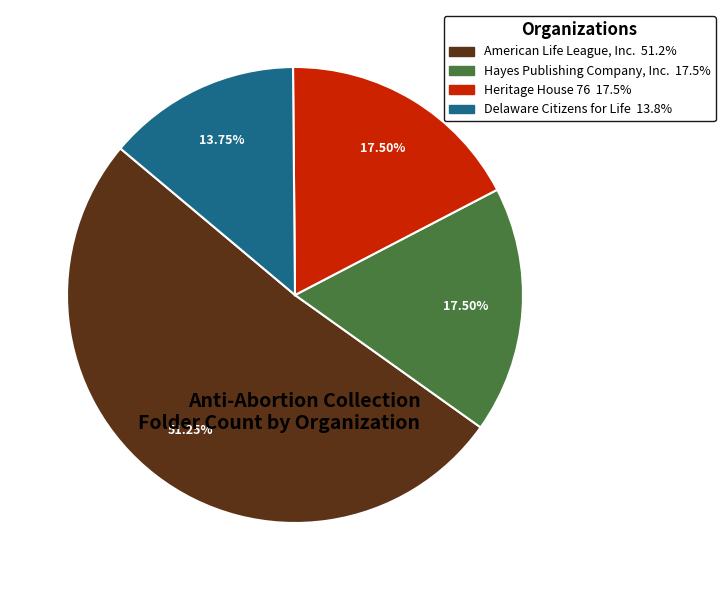

Count the number of slices in the pie.

4